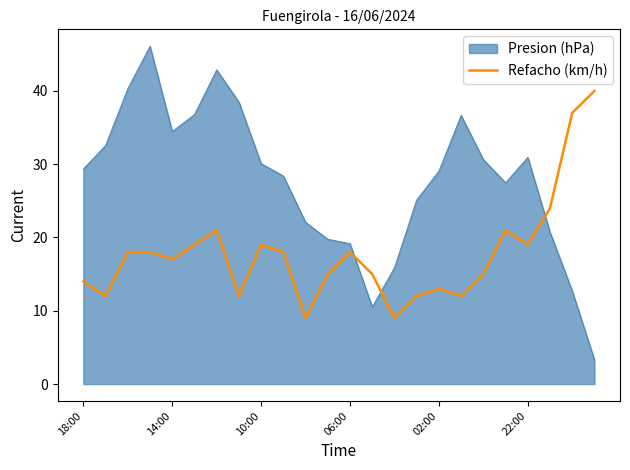

What is the maximum value shown in the chart?

46.1